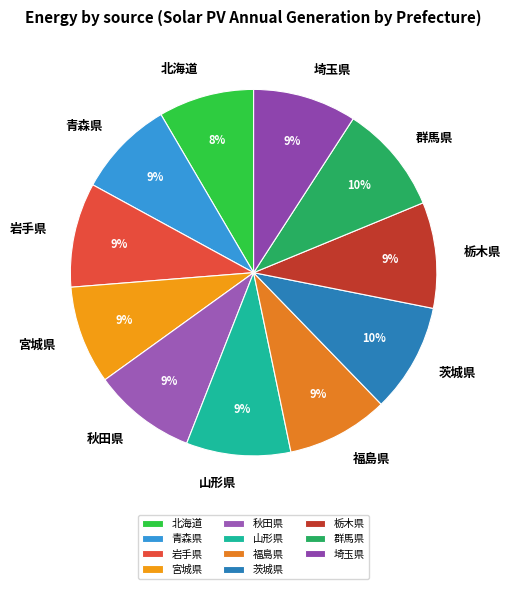

To the nearest percent, what is the average slice percentage?

9%